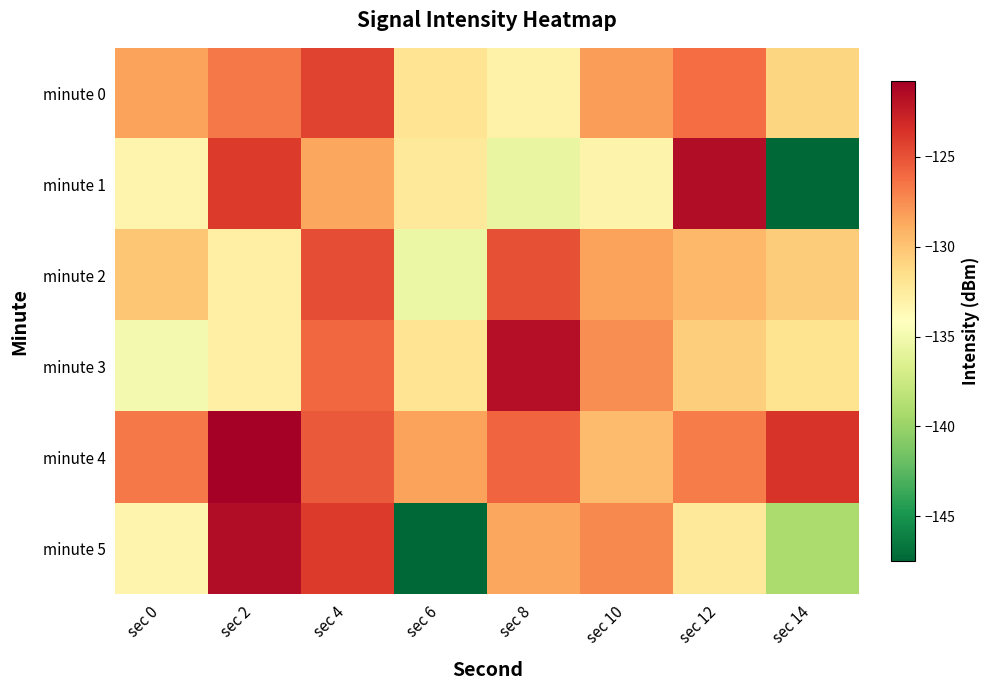

Reading left to right, list all the values displayed in this chart.

minute 0: sec 0=-128.3	sec 2=-126.7	sec 4=-124.4	sec 6=-131.9	sec 8=-133.1	sec 10=-128.1	sec 12=-126.2	sec 14=-131.0
minute 1: sec 0=-133.2	sec 2=-124.0	sec 4=-128.5	sec 6=-132.2	sec 8=-135.7	sec 10=-133.2	sec 12=-121.6	sec 14=-147.5
minute 2: sec 0=-130.1	sec 2=-132.8	sec 4=-124.8	sec 6=-135.5	sec 8=-124.9	sec 10=-128.3	sec 12=-129.4	sec 14=-130.4
minute 3: sec 0=-135.0	sec 2=-132.9	sec 4=-125.9	sec 6=-131.9	sec 8=-121.7	sec 10=-127.5	sec 12=-130.5	sec 14=-131.8
minute 4: sec 0=-126.7	sec 2=-120.8	sec 4=-125.3	sec 6=-128.3	sec 8=-125.9	sec 10=-129.6	sec 12=-126.8	sec 14=-123.7
minute 5: sec 0=-133.2	sec 2=-121.6	sec 4=-124.0	sec 6=-147.5	sec 8=-128.5	sec 10=-127.4	sec 12=-132.2	sec 14=-139.1